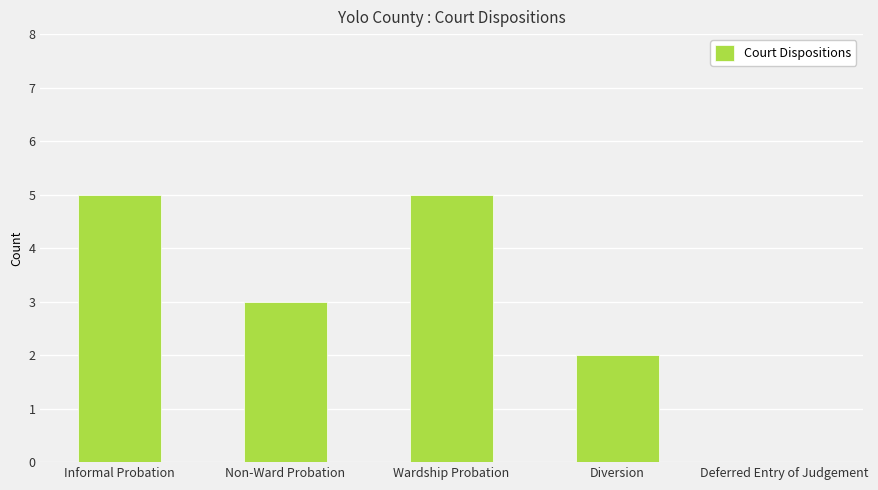

Reading left to right, list all the values displayed in this chart.

Informal Probation=5	Non-Ward Probation=3	Wardship Probation=5	Diversion=2	Deferred Entry of Judgement=0